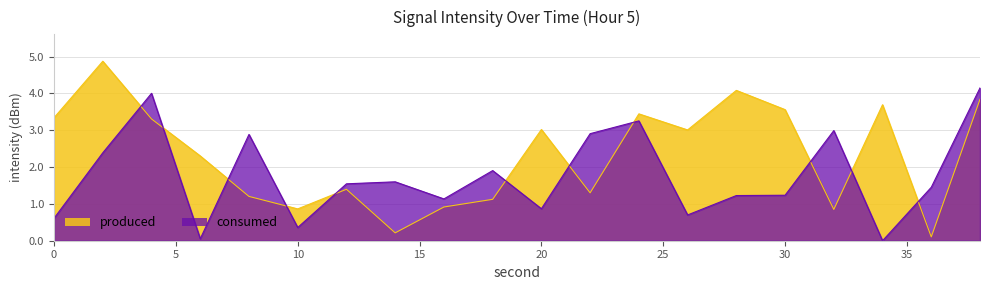

Where is the first local minimum for consumed?

6